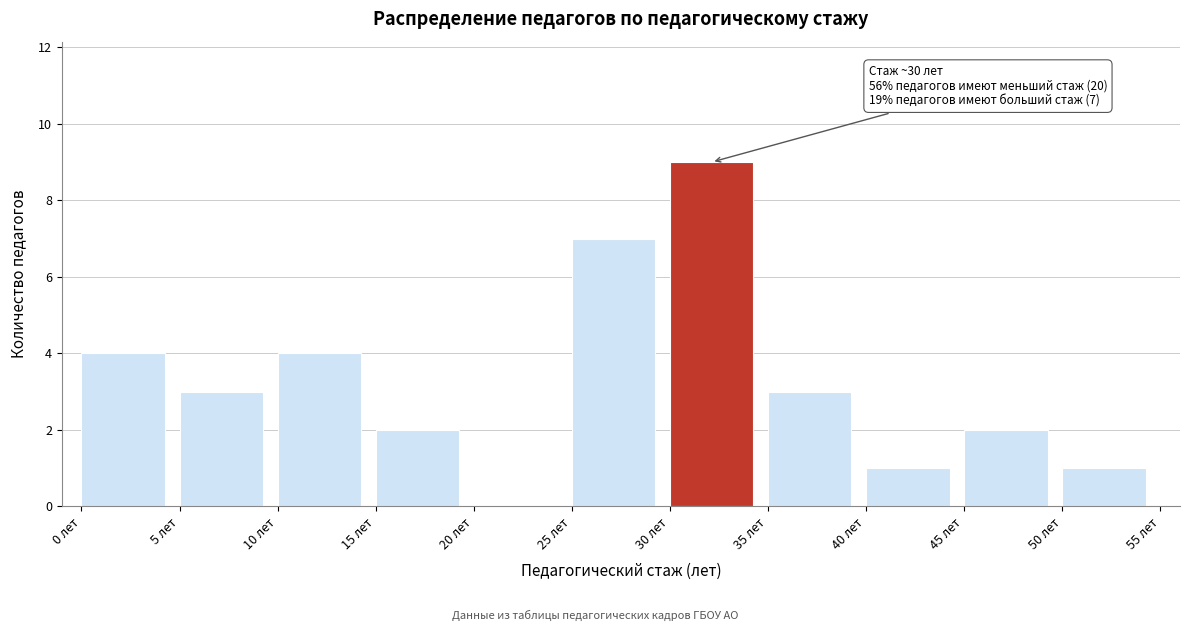

Over which range of the x-axis is the bar tallest?

30 to 35